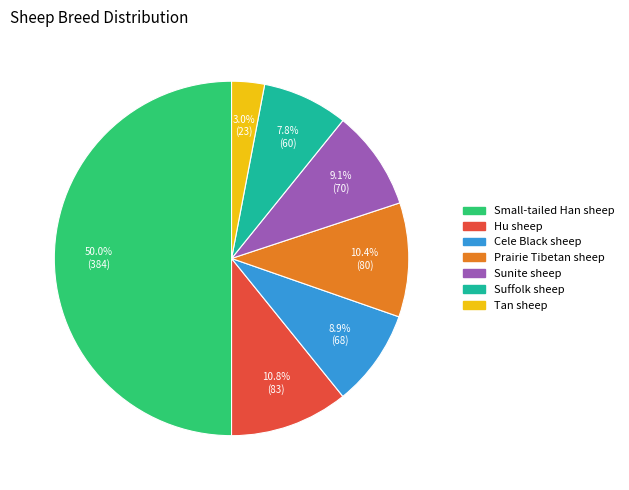

Is it true that Cele Black sheep is 9% of the pie?

True